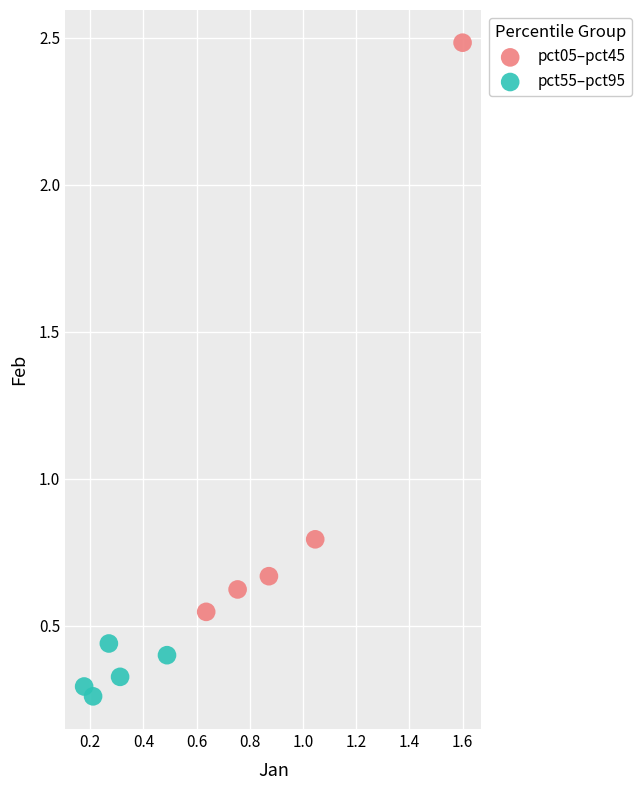

What are all the series names shown in the legend?

pct05–pct45, pct55–pct95